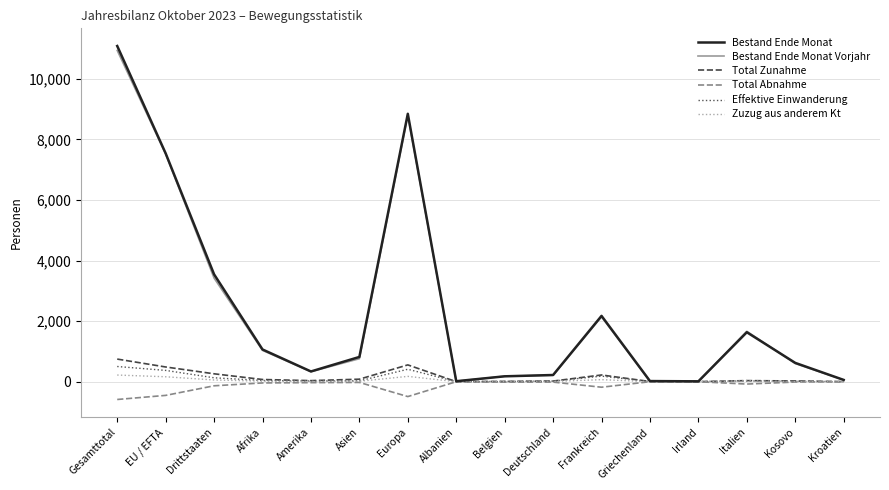

At which category is the sum across all series the highest?

Gesamttotal